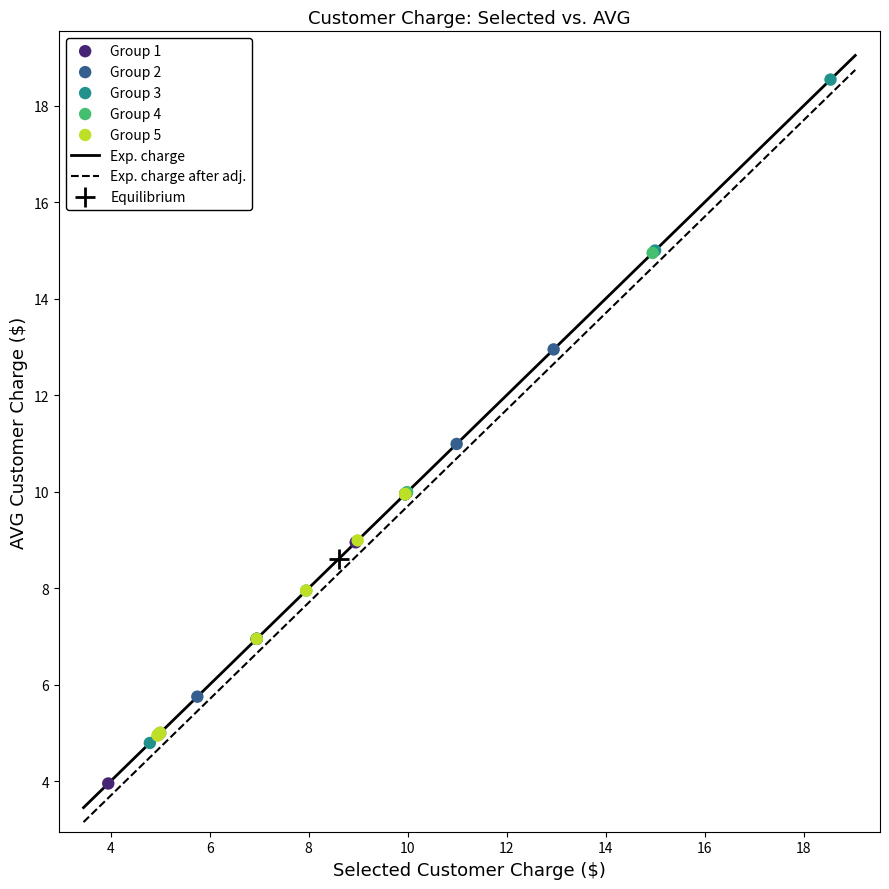

Which series has the largest Y range (max minus min)?

Group 3